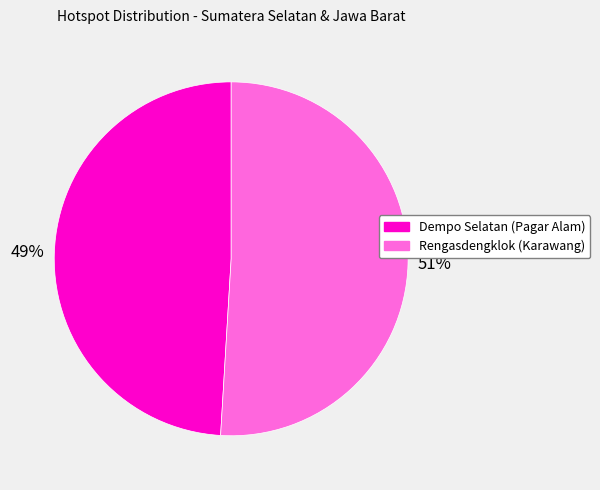

Does Rengasdengklok (Karawang) account for over 50% of the chart?

Yes